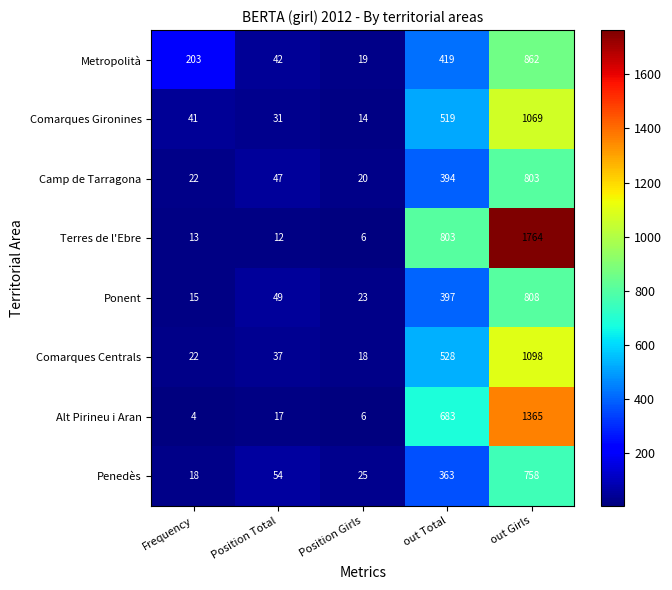

Read the Metropolità value at out Girls, to the nearest 10.

860